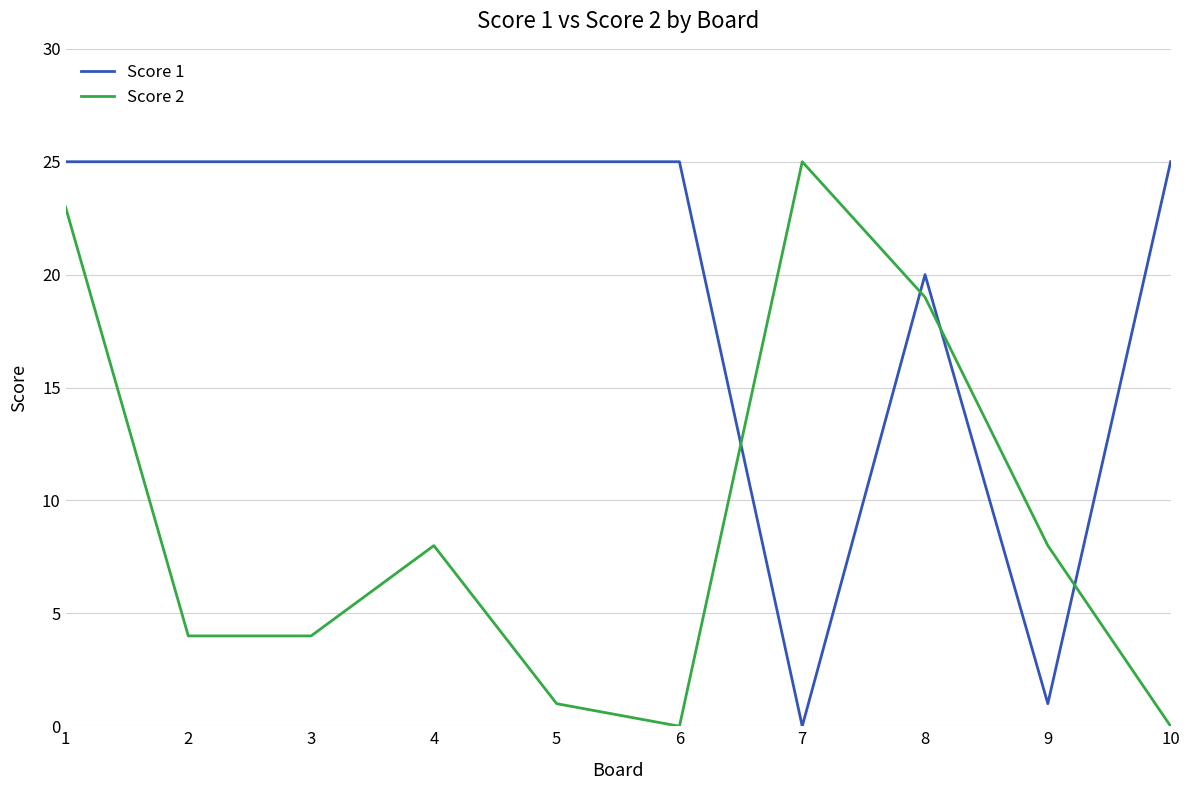

How many intersections are there between Score 1 and Score 2?

4